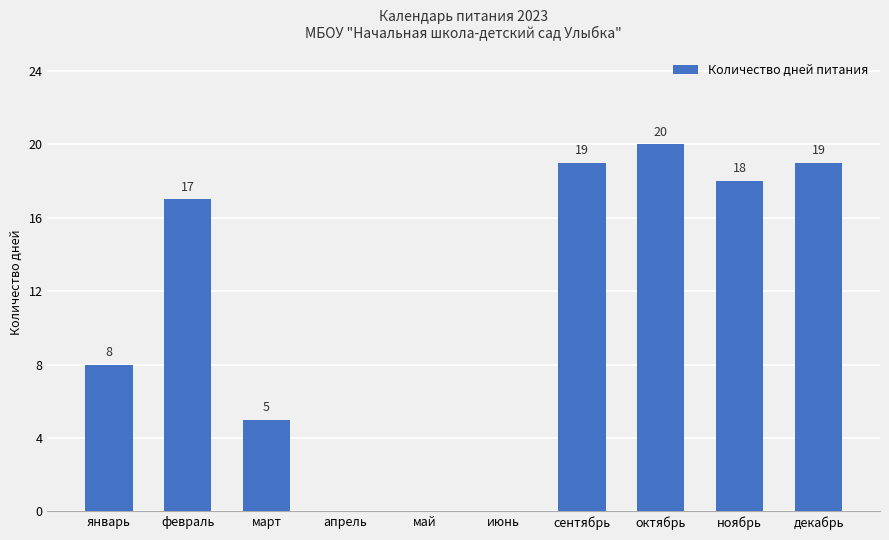

What is the sum of the values at декабрь and ноябрь?

37